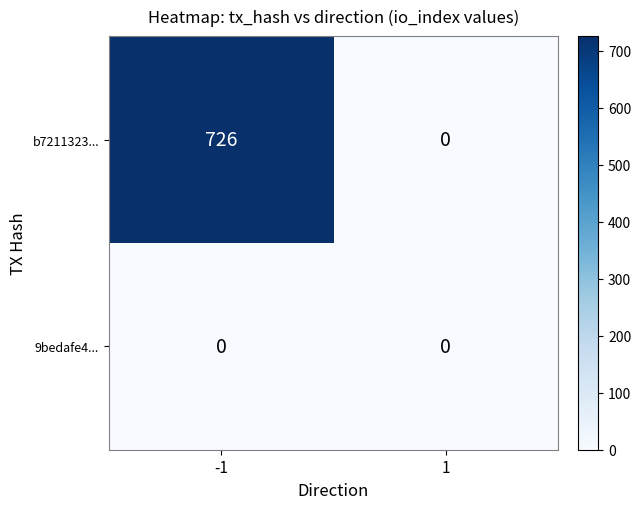

What is the sum of the b7211323... values at 1 and -1?

726